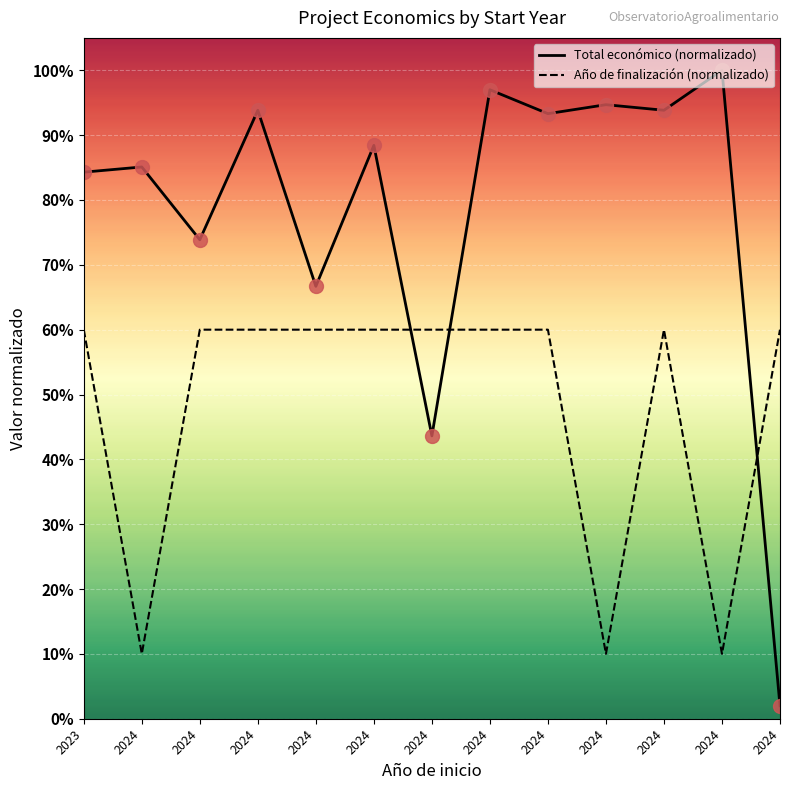

Reading left to right, extract all data points from this chart.

Total económico (normalizado): 0.8	0.9	0.7	0.9	0.7	0.9	0.4	1.0	0.9	0.9	0.9	1.0	0.0
Año de finalización (normalizado): 0.6	0.1	0.6	0.6	0.6	0.6	0.6	0.6	0.6	0.1	0.6	0.1	0.6